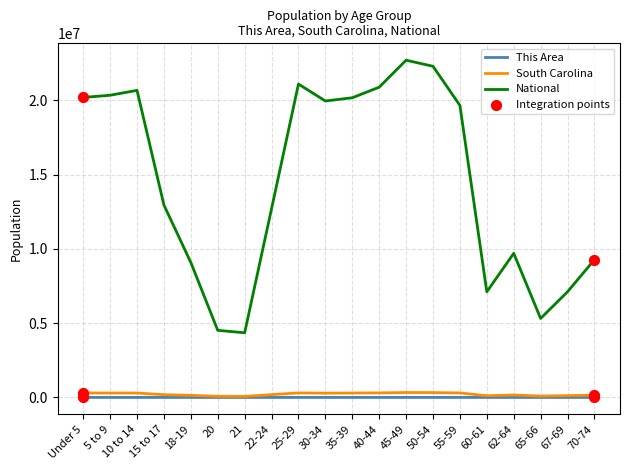

Which series has the largest total across all categories?

National